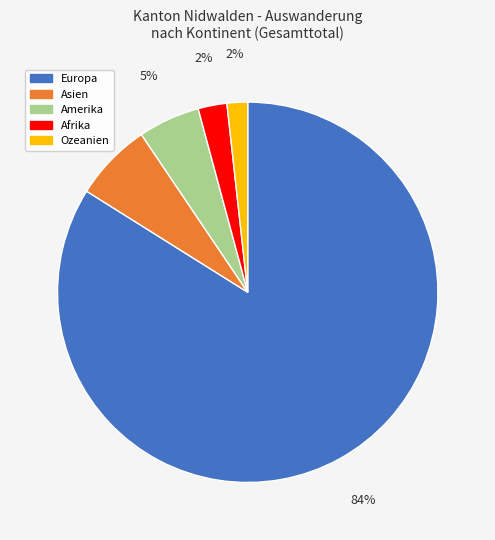

Is there any slice that represents more than half of the pie?

Yes